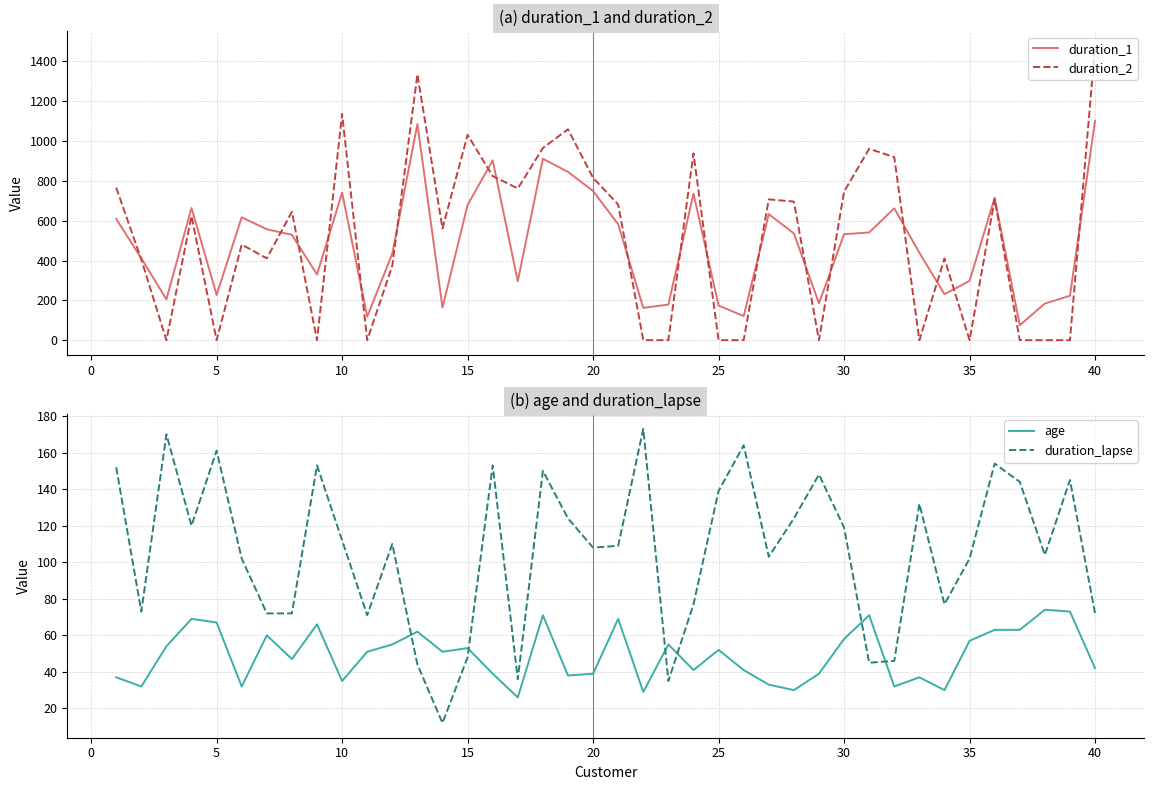

At how many categories does at least one series exceed 1270?

2